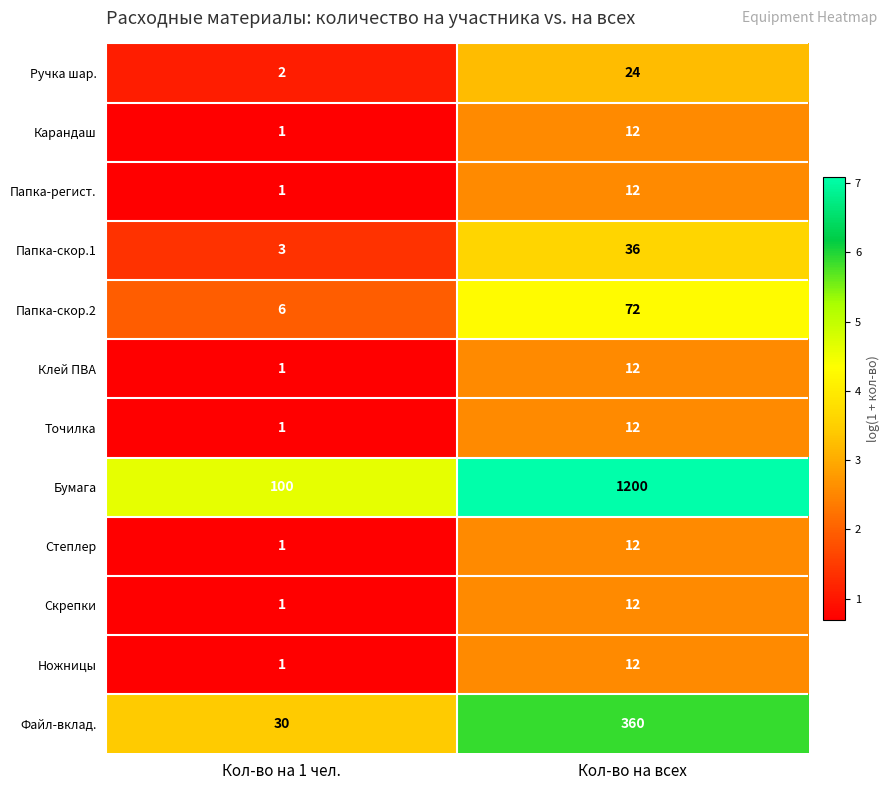

Rank the categories by Бумага value from highest to lowest.

Кол-во на всех, Кол-во на 1 чел.